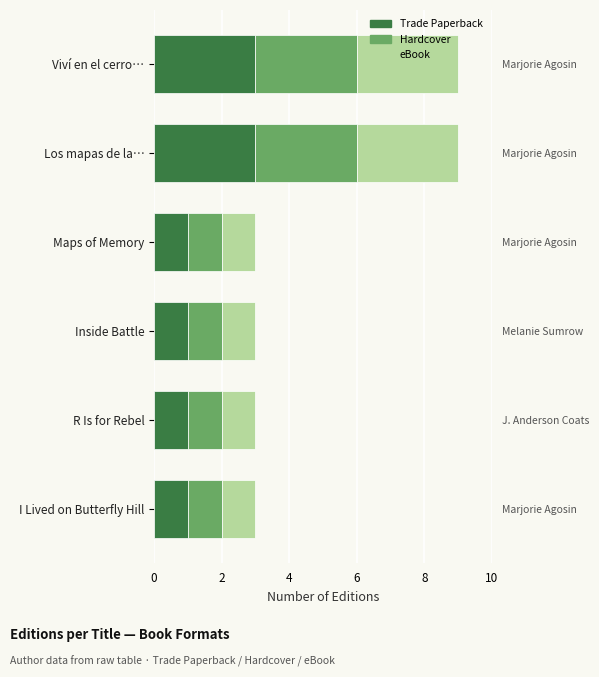

Rank the series by their maximum value, from highest to lowest.

Trade Paperback, Hardcover, eBook